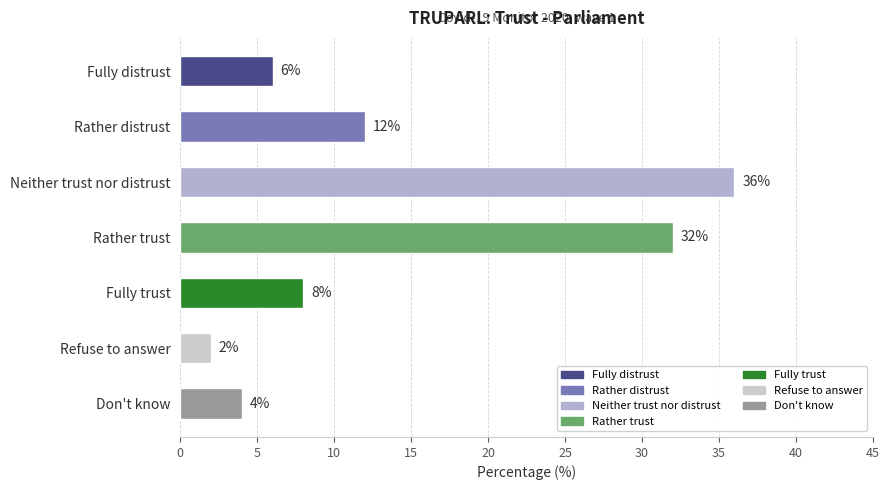

Which category has the lowest value across all series?

Refuse to answer